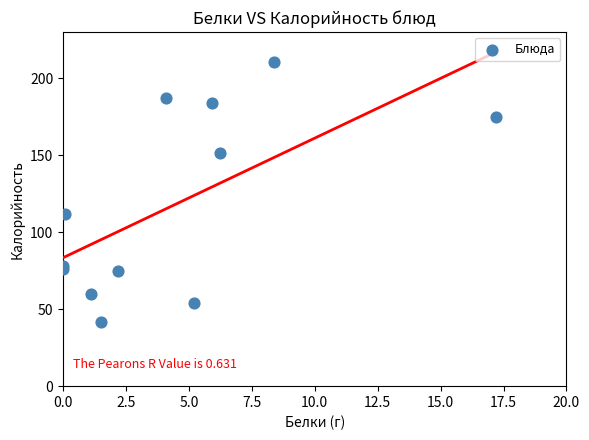

What Y value in the scatter plot is closest to 126?

112.0